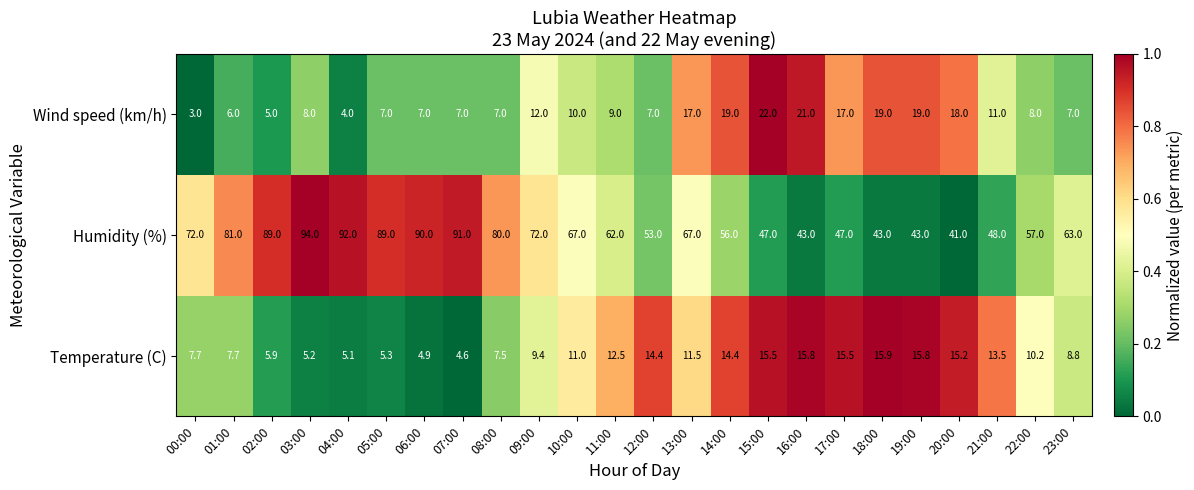

Which series changed the most between 06:00 and 22:00?

Humidity (%)